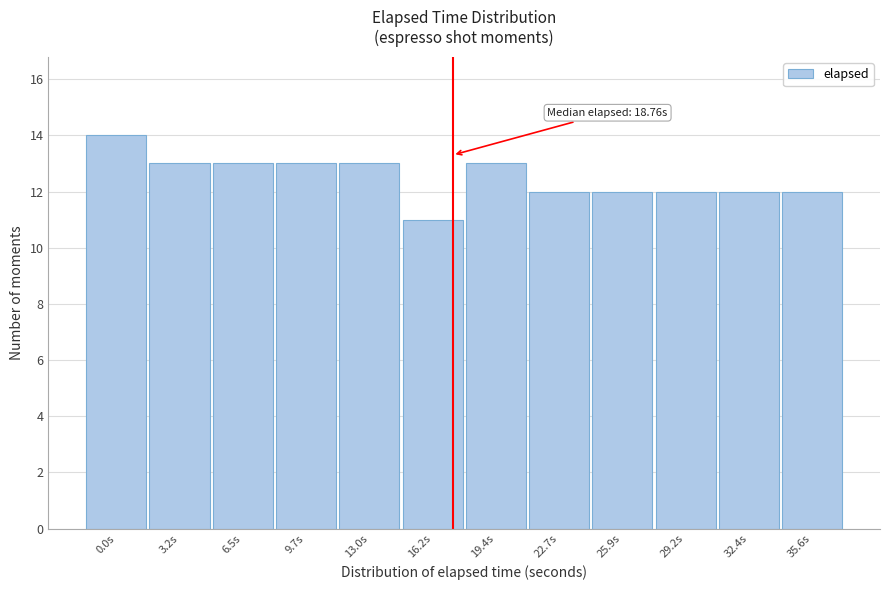

Reading left to right, what are all the values shown in this chart?

14	13	13	13	13	11	13	12	12	12	12	12